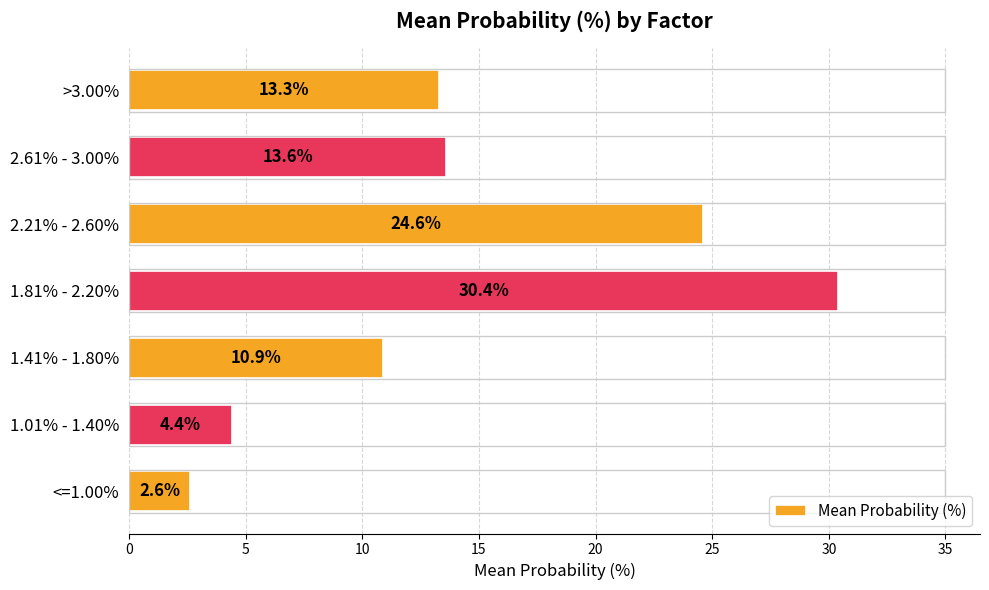

What is the maximum value shown in the chart?

30.4